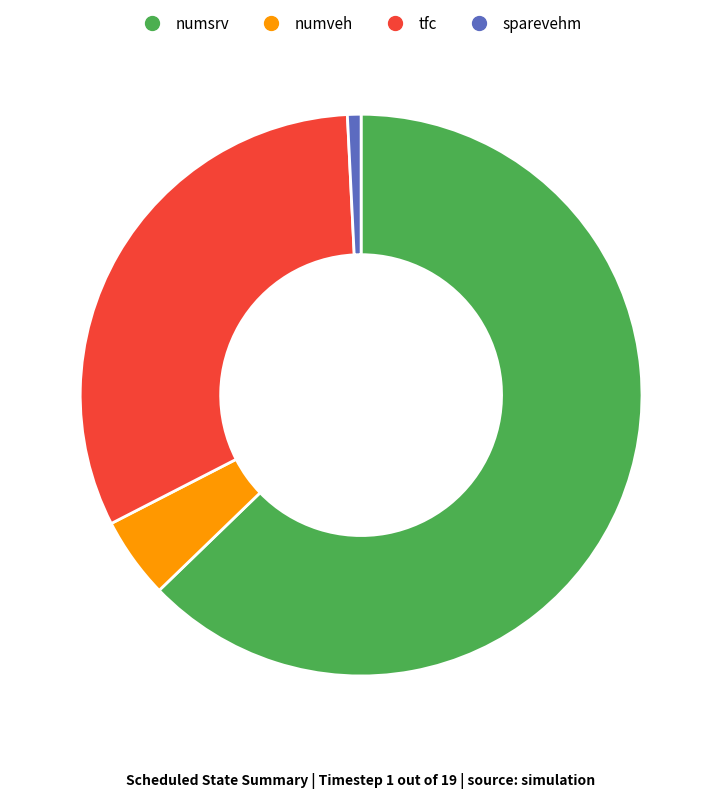

Which category has the smallest portion of the pie?

sparevehm